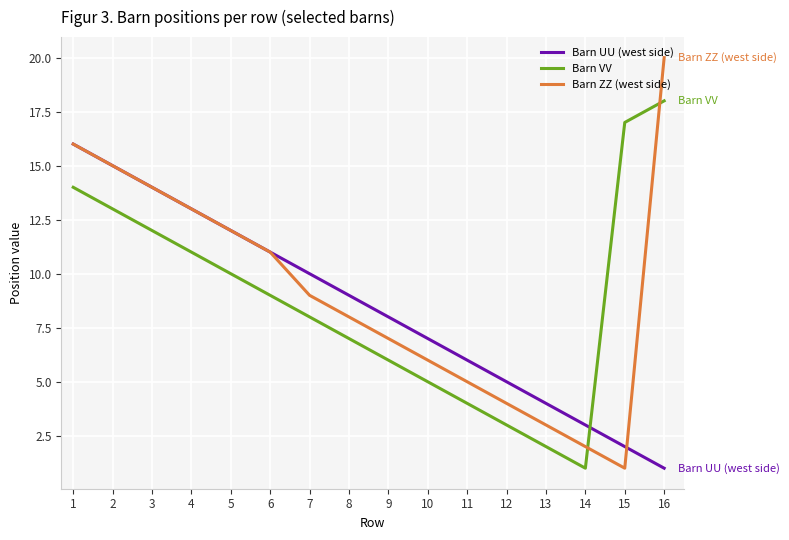

Which series has the largest range (max minus min)?

Barn ZZ (west side)